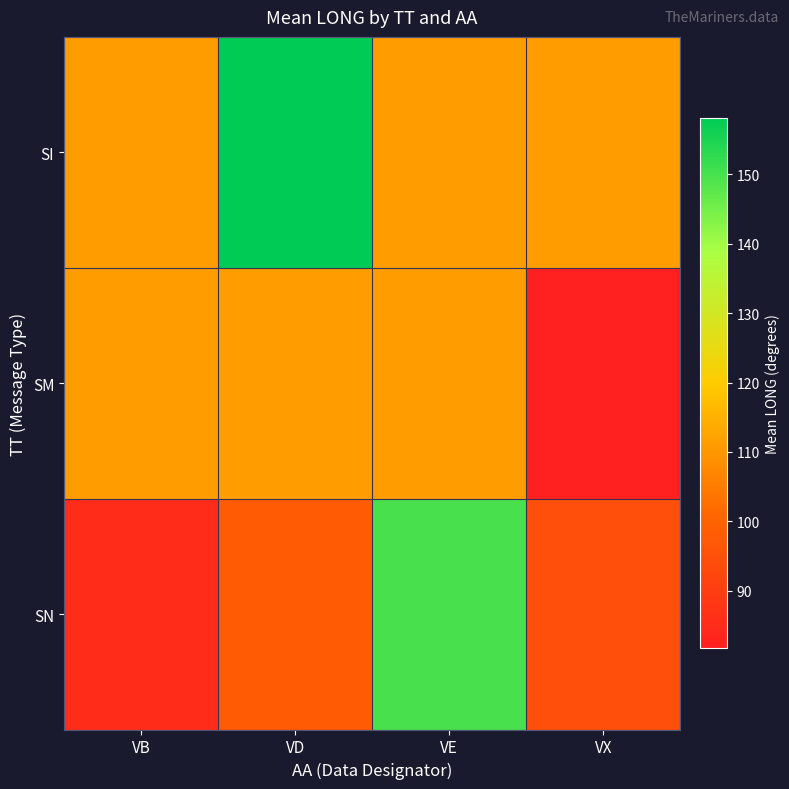

Rank the series by their average value, from lowest to highest.

SM, SN, SI